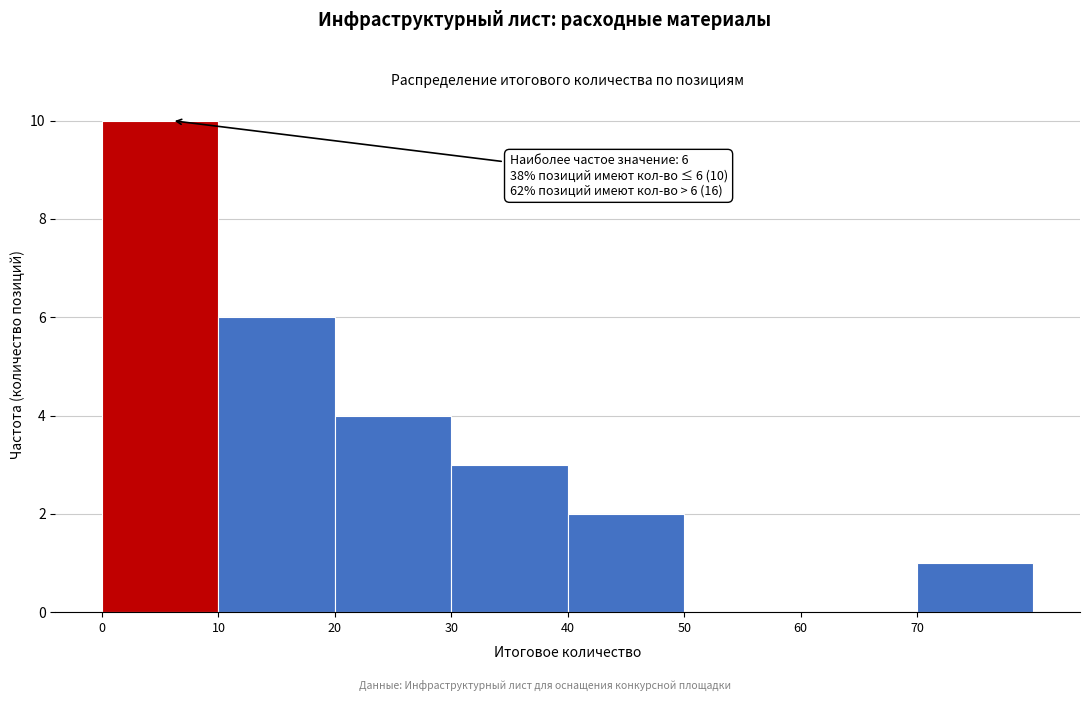

Which range on the x-axis has the tallest bar?

0 to 10